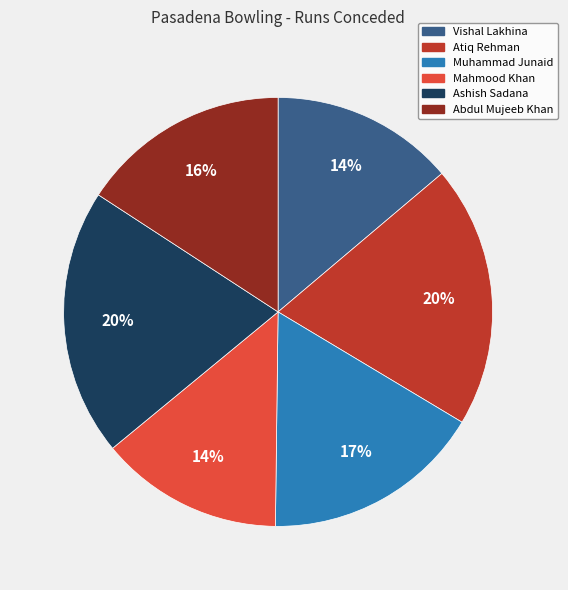

The Atiq Rehman slice represents 7% of the pie. True or false?

False